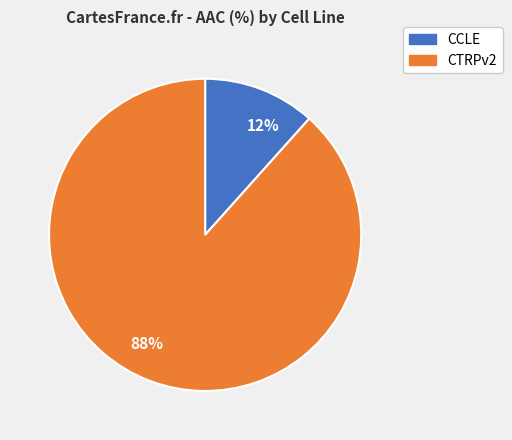

What is the largest slice in the pie chart?

88%